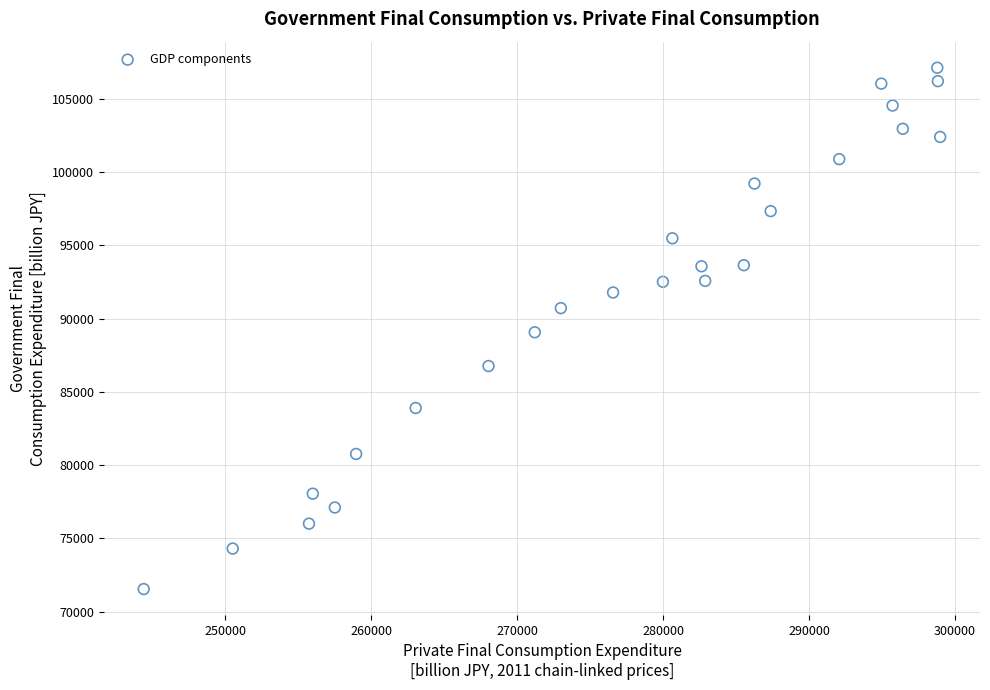

What is the range of Y values (max minus min)?

35552.0